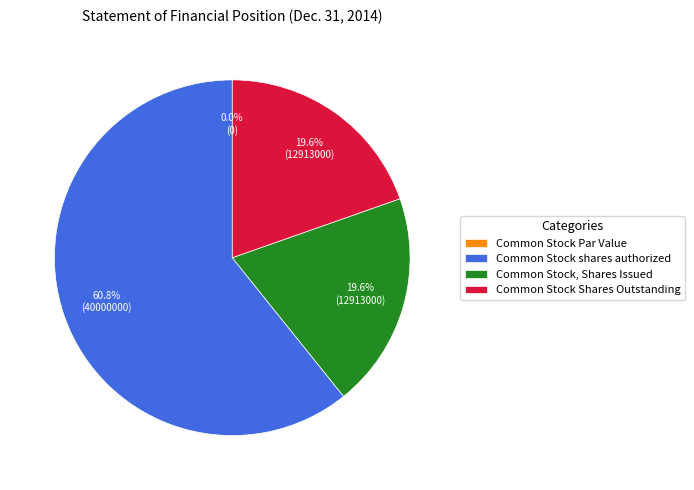

Does any single category account for the majority?

Yes